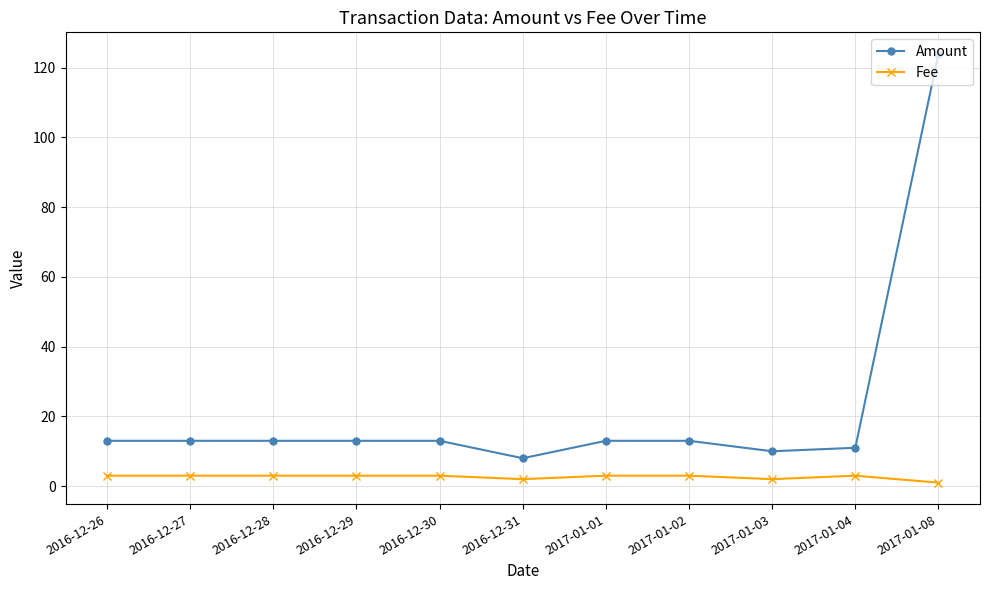

Is it true that Amount equals 3 at 2016-12-26?

False